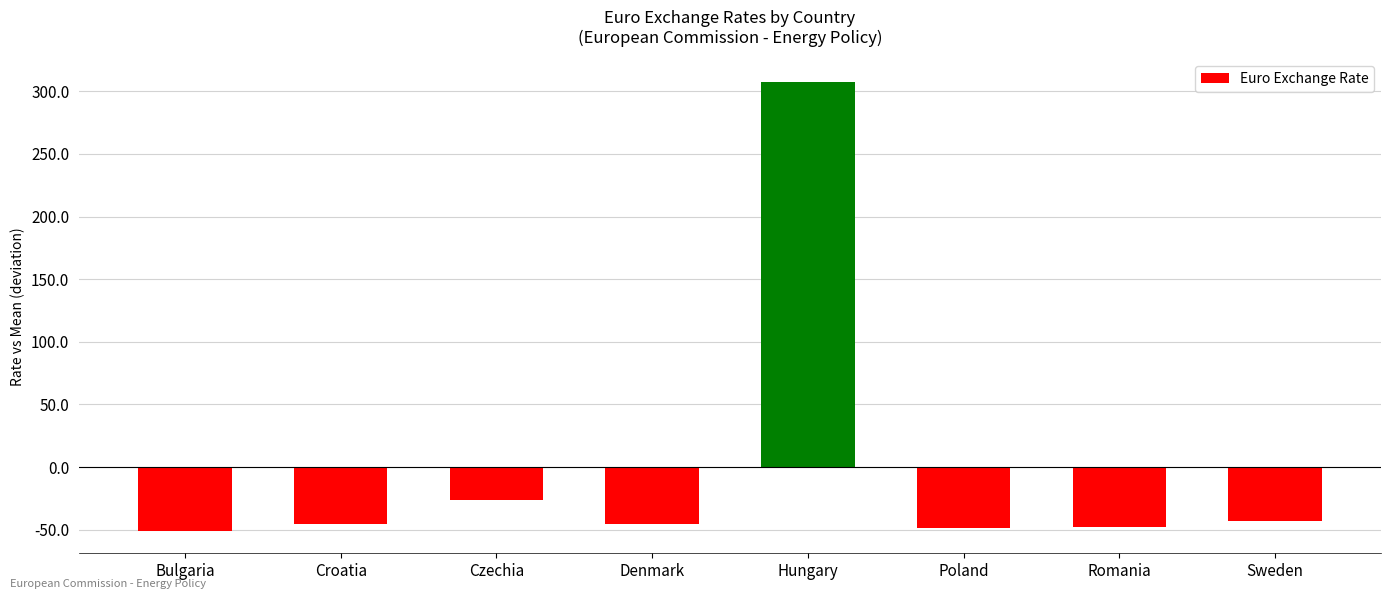

What is the change in value from Bulgaria to Croatia?

+5.6